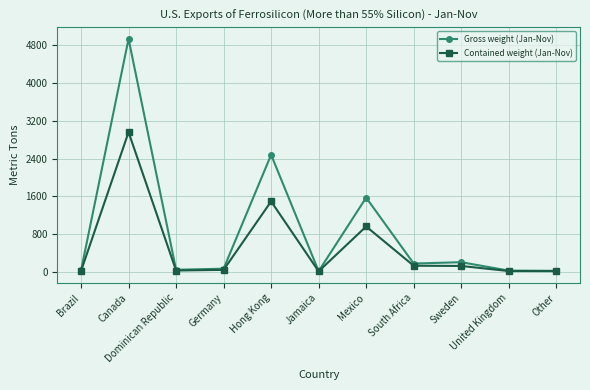

The Contained weight (Jan-Nov) series shows 12 at United Kingdom. True or false?

True